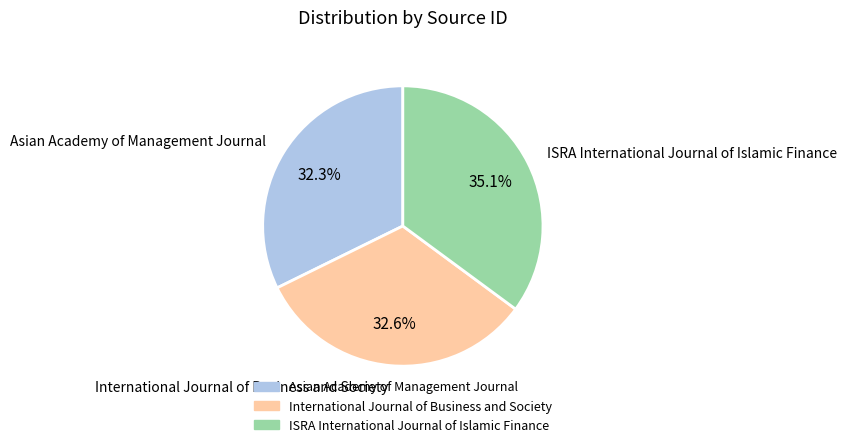

To the nearest percent, what percentage of the pie is Asian Academy of Management Journal?

32%